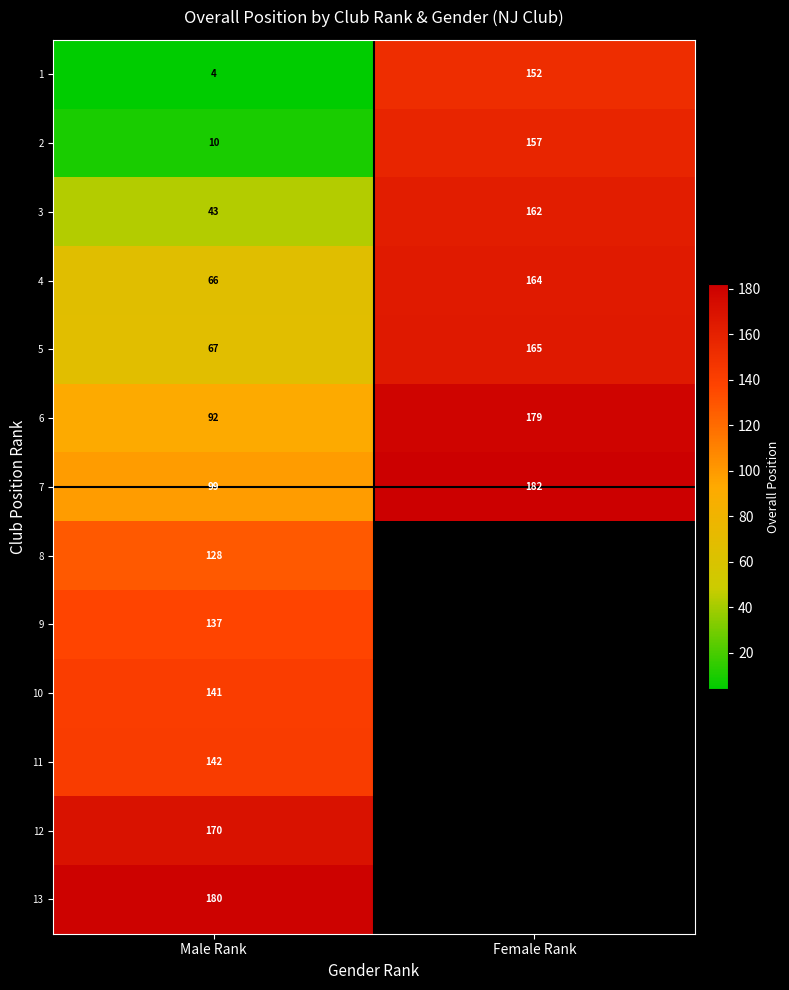

What is the total value across all series at Male Rank?

1279